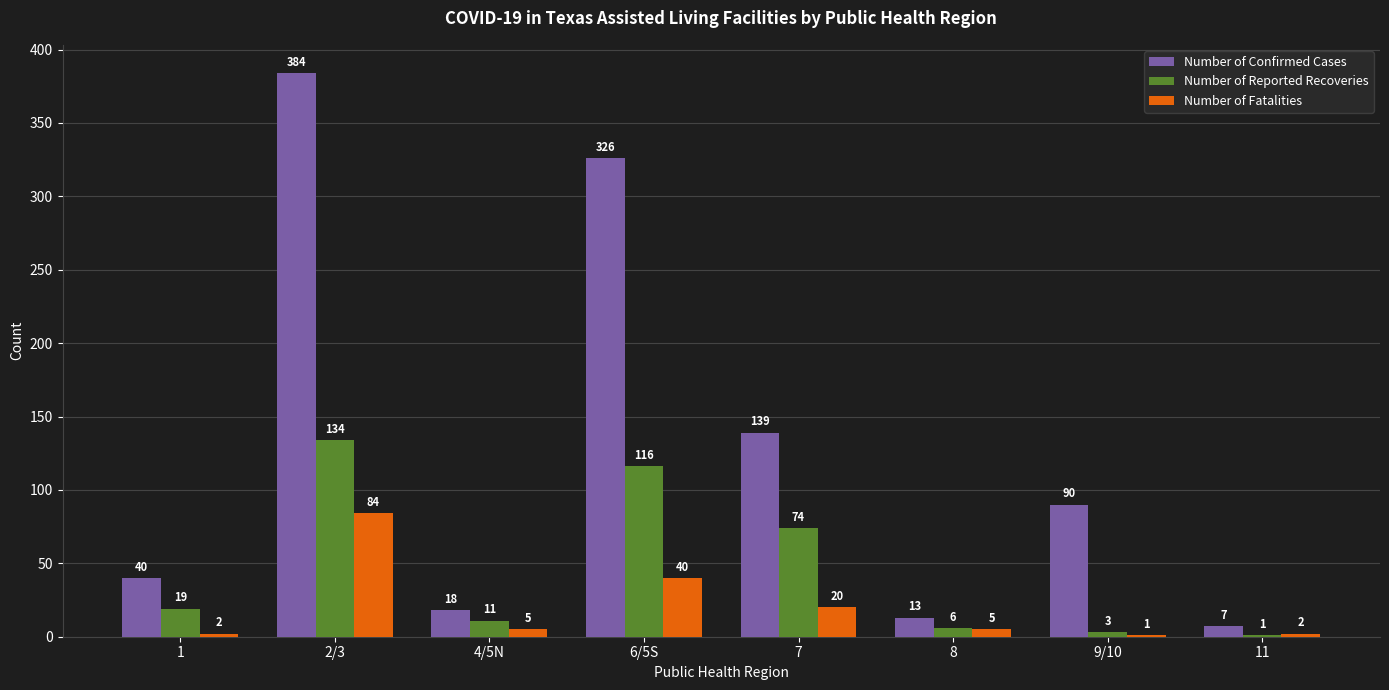

What are all the series names shown in the legend?

Number of Confirmed Cases, Number of Reported Recoveries, Number of Fatalities